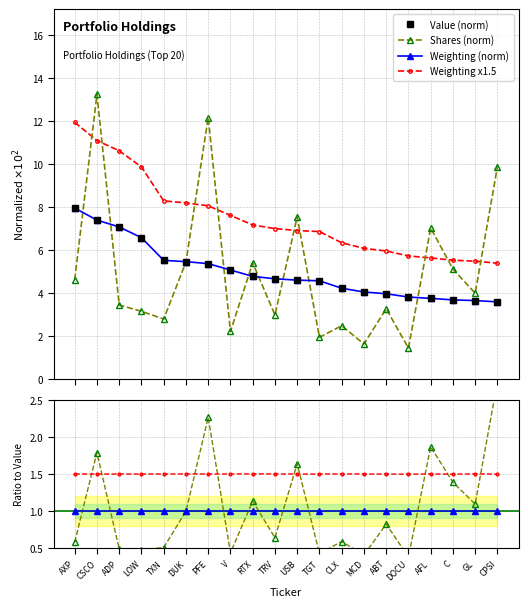

What position from the left is CLX?

13